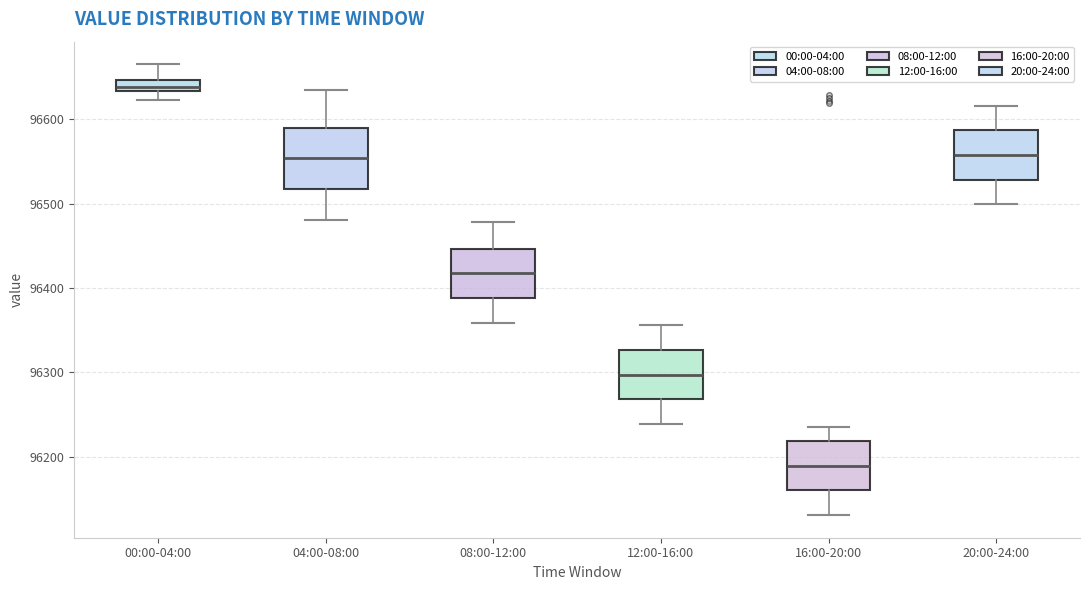

Which box is the tallest, from its lower edge to its upper edge?

04:00-08:00